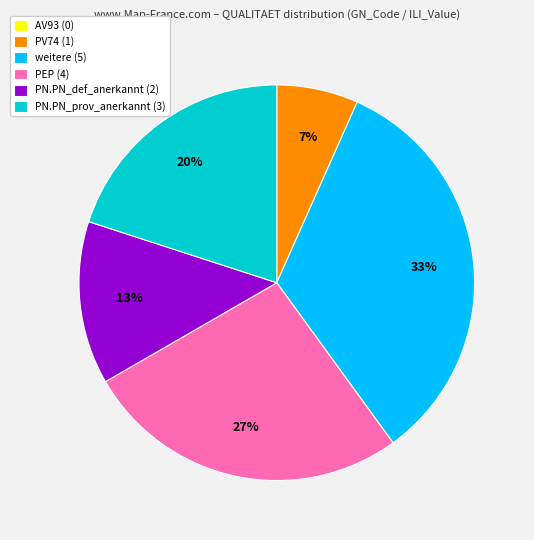

Which slice is the largest?

weitere (5)